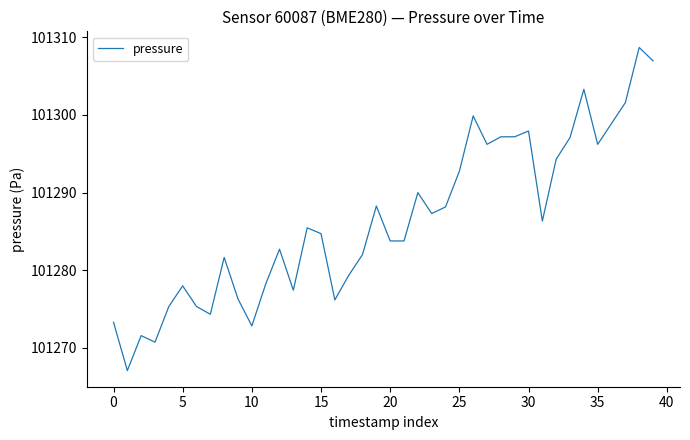

What is the difference between the maximum and minimum values?

41.6